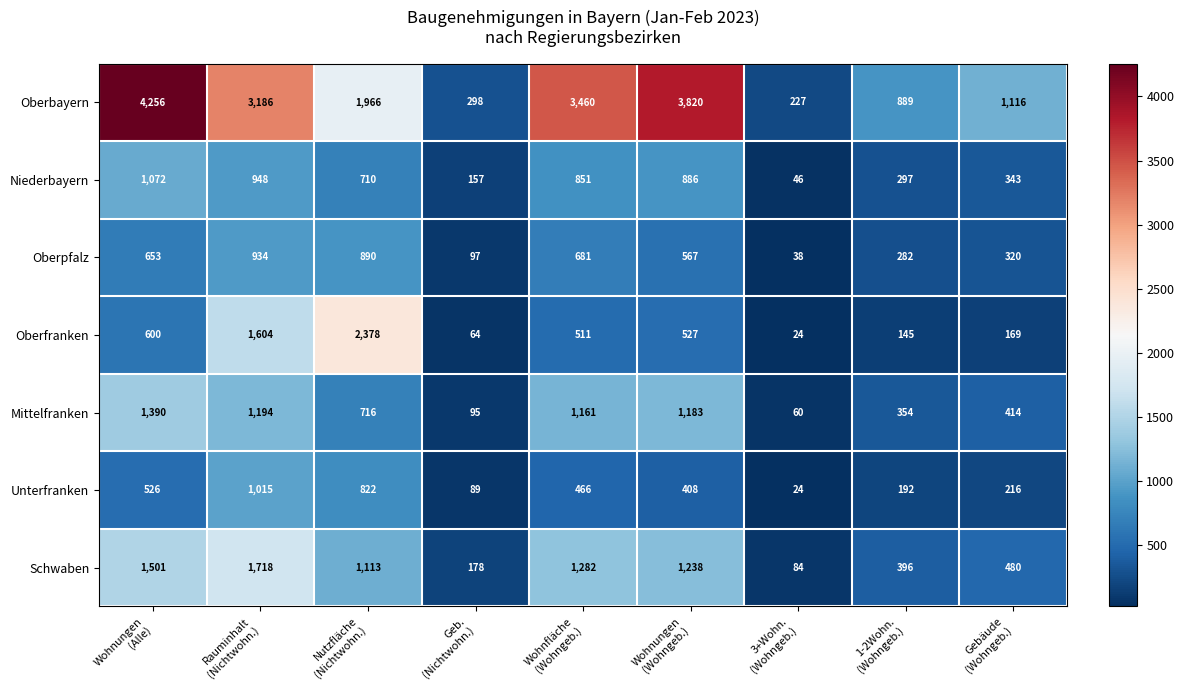

Which series has the largest total across all categories?

Oberbayern